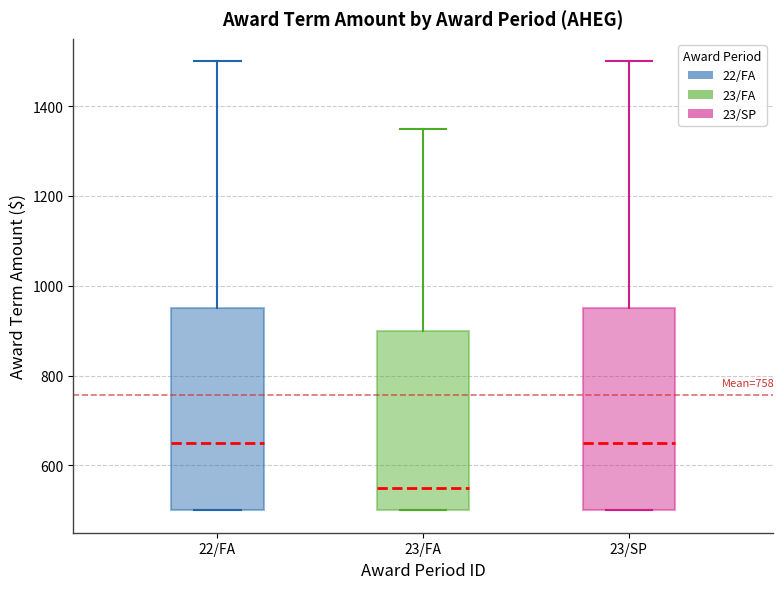

Reading left to right, transcribe this box plot: for each box, give where its median line is, the range the box spans, and where its two whiskers end, as read against the y-axis. The values are not printed on the chart, so give them approximately, as read against the axis.

22/FA: median 660, box 500 to 960, whiskers 500 to 1500
23/FA: median 560, box 500 to 900, whiskers 500 to 1360
23/SP: median 660, box 500 to 960, whiskers 500 to 1500